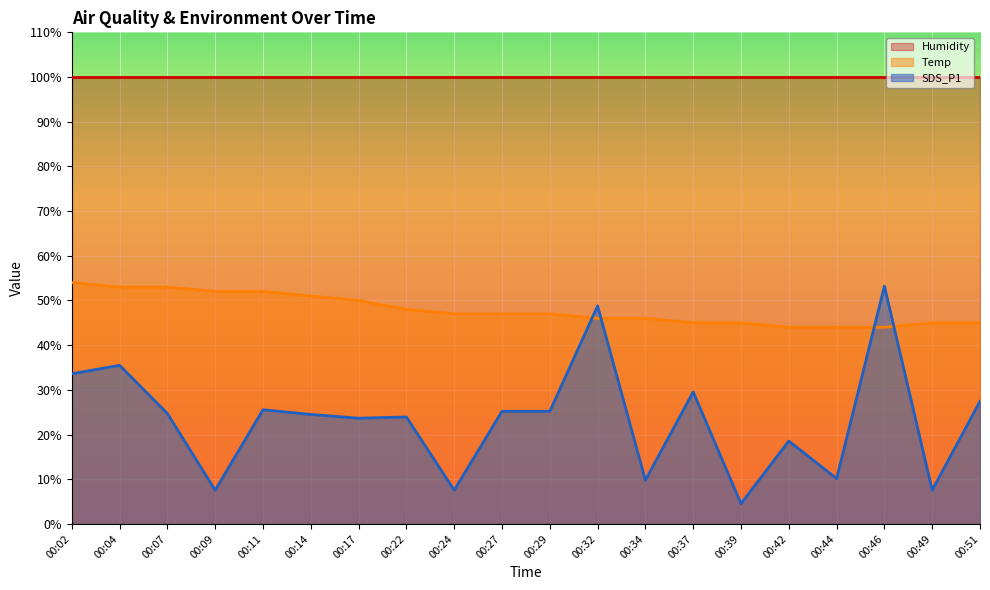

What is the value of the Temp point at the 10th from the left?

47.0